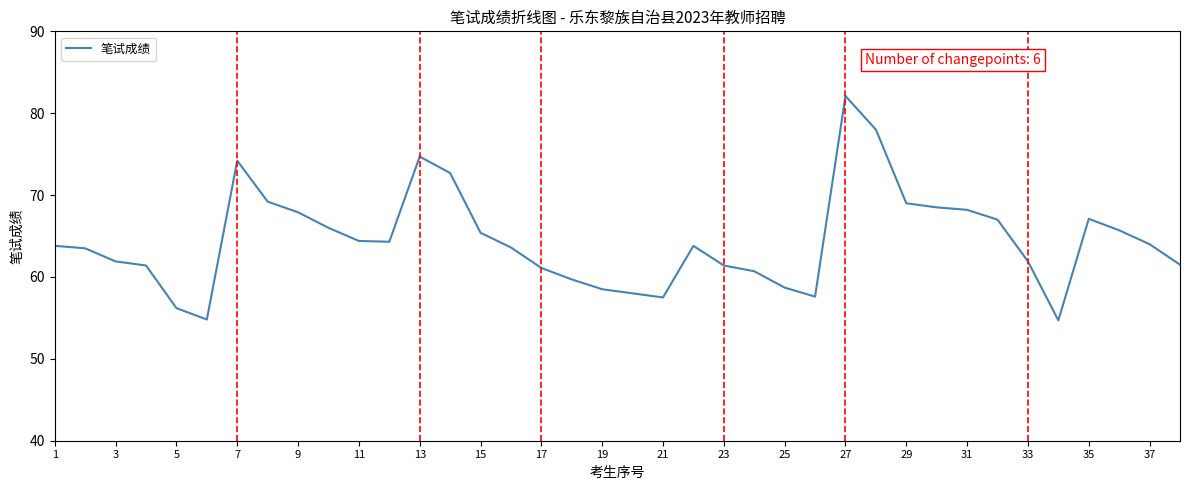

What is the difference between the second highest and minimum values?

23.3